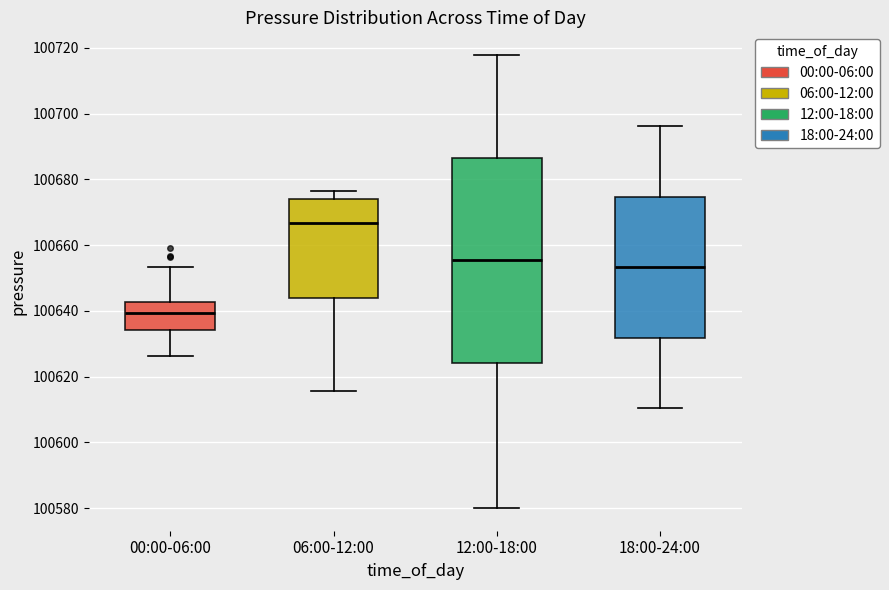

Where does the median line of the box for 12:00-18:00 sit on the y-axis? The values are not printed on the chart, so give them approximately, as read against the axis.

100656